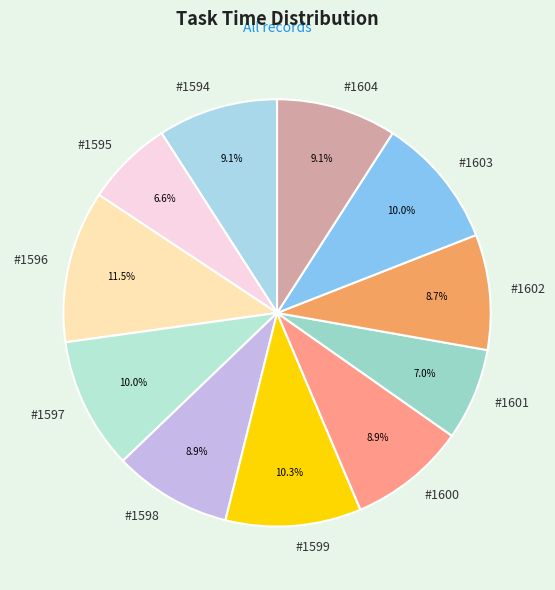

Which category has the biggest portion of the pie?

#1596